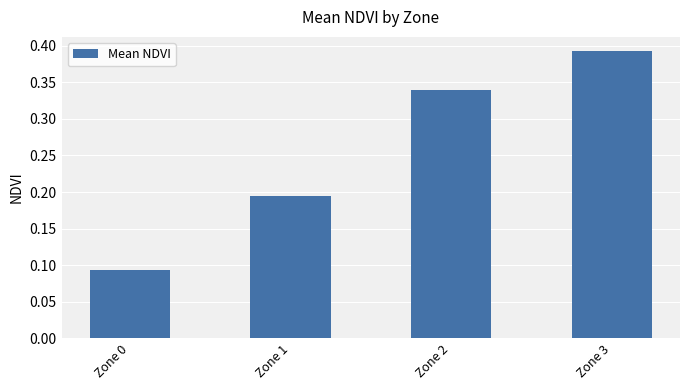

List the labels in order of value, smallest first.

Zone 0, Zone 1, Zone 2, Zone 3